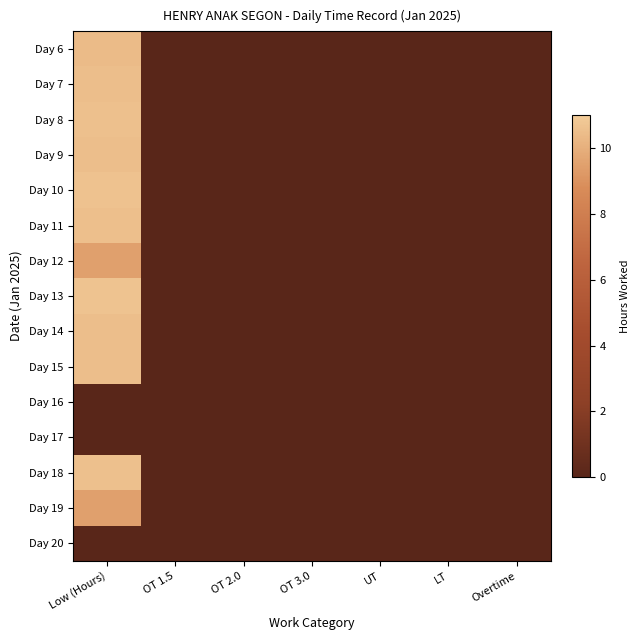

What is the greatest value displayed?

10.7